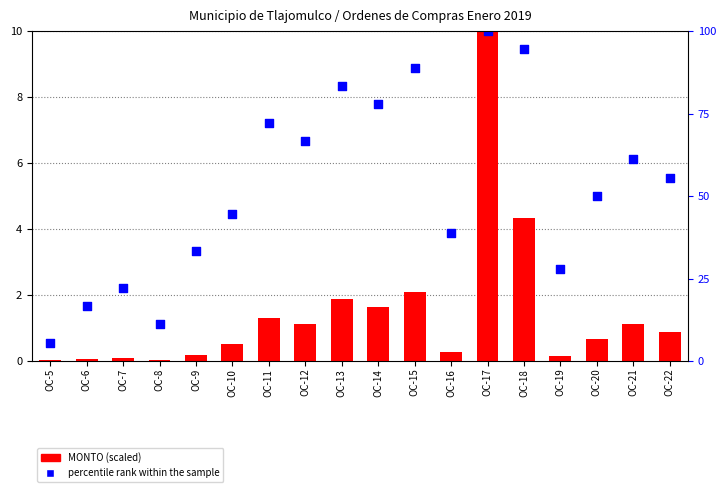

Which series reaches the minimum Y coordinate?

MONTO (scaled)